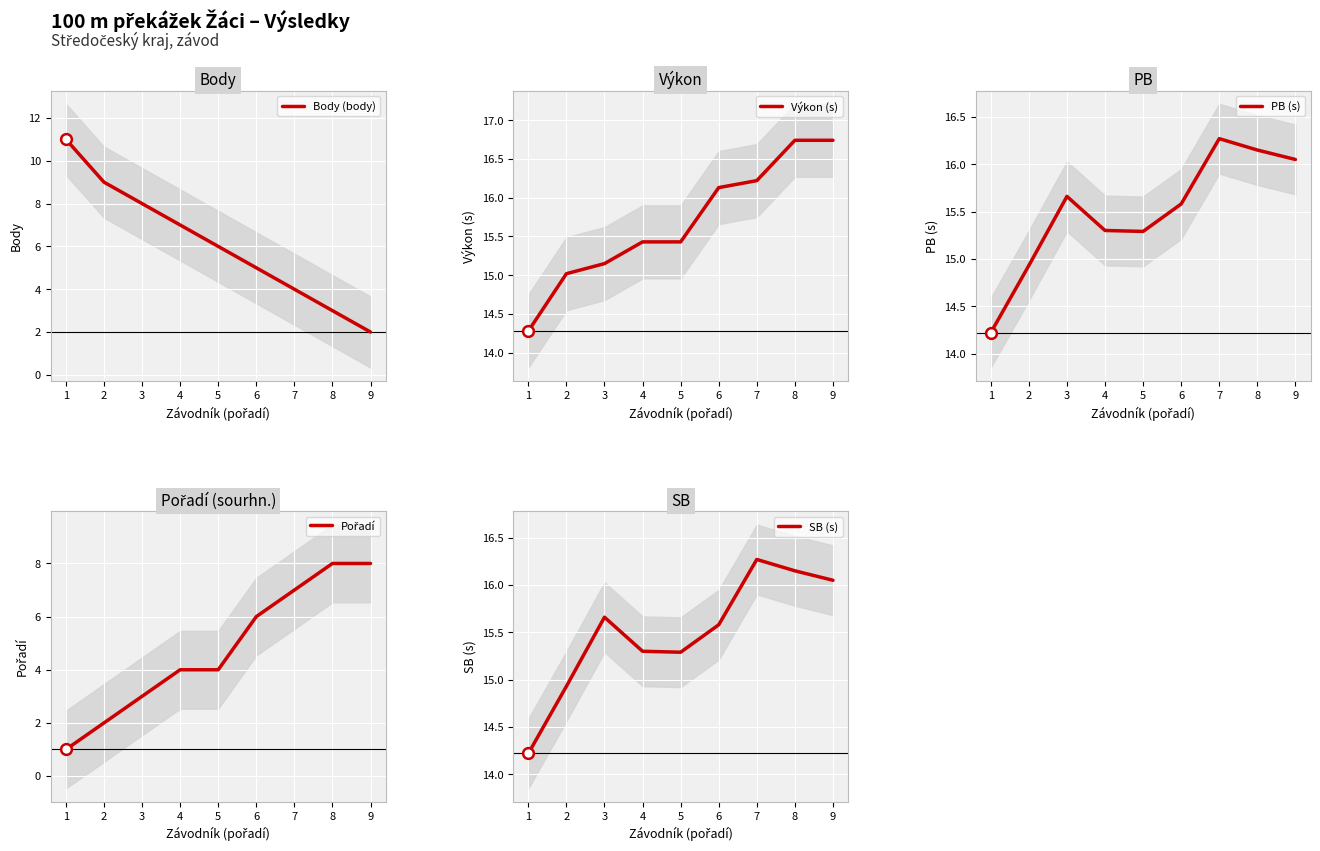

Which series reaches the maximum Y coordinate?

Výkon (s)